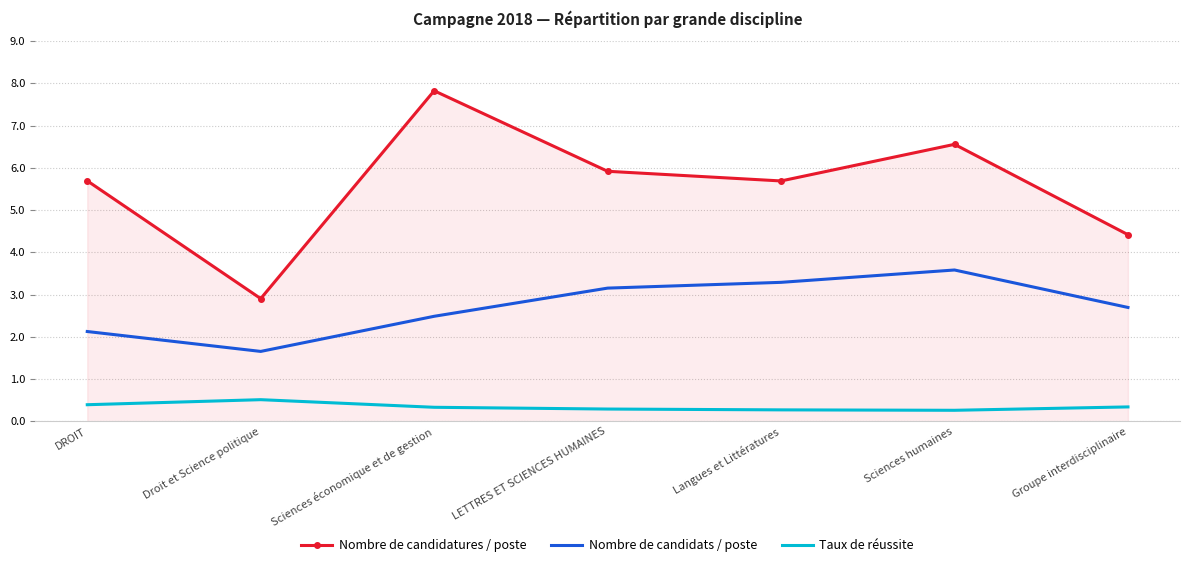

The value of Taux de réussite at Sciences économique et de gestion is 0.3. True or false?

True